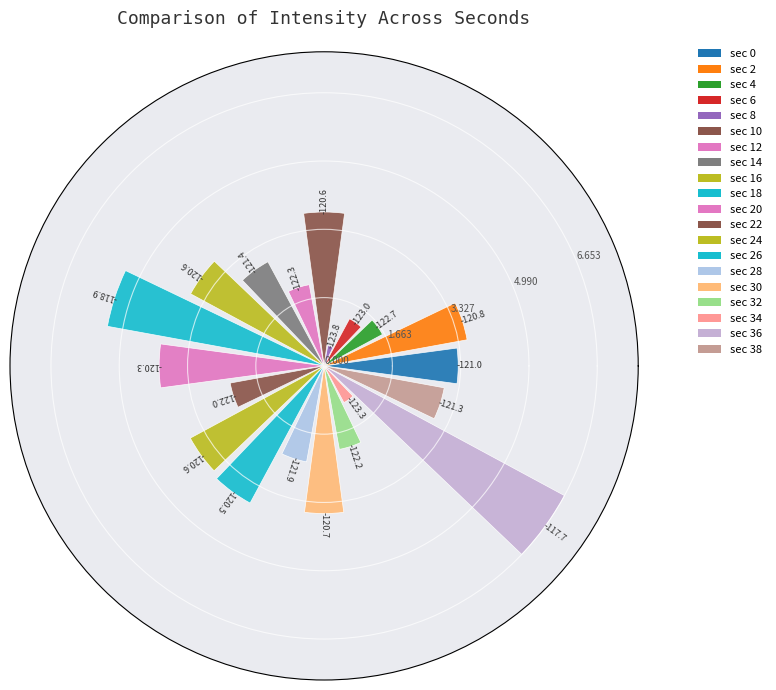

Are the bars horizontal?

No